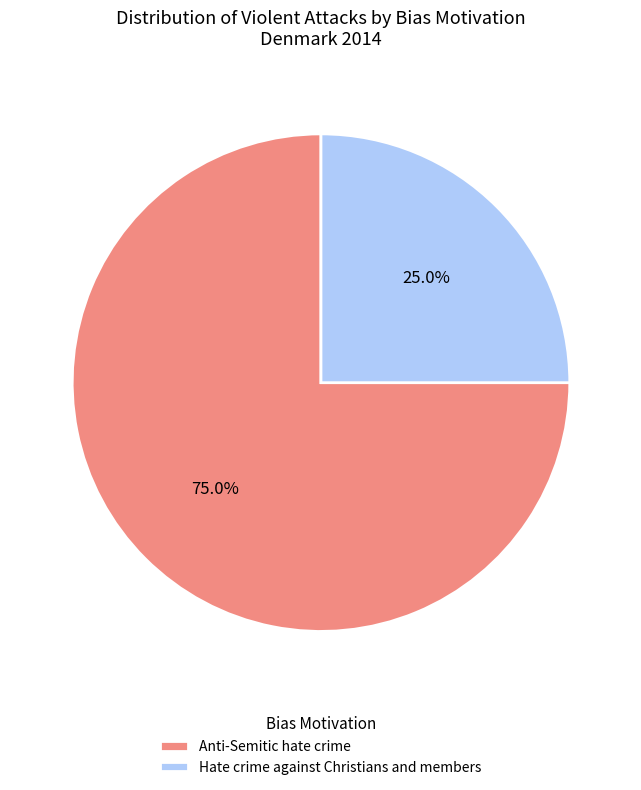

Approximately how many times larger is the value at Anti-Semitic hate crime compared to Hate crime against Christians and members?

3.0